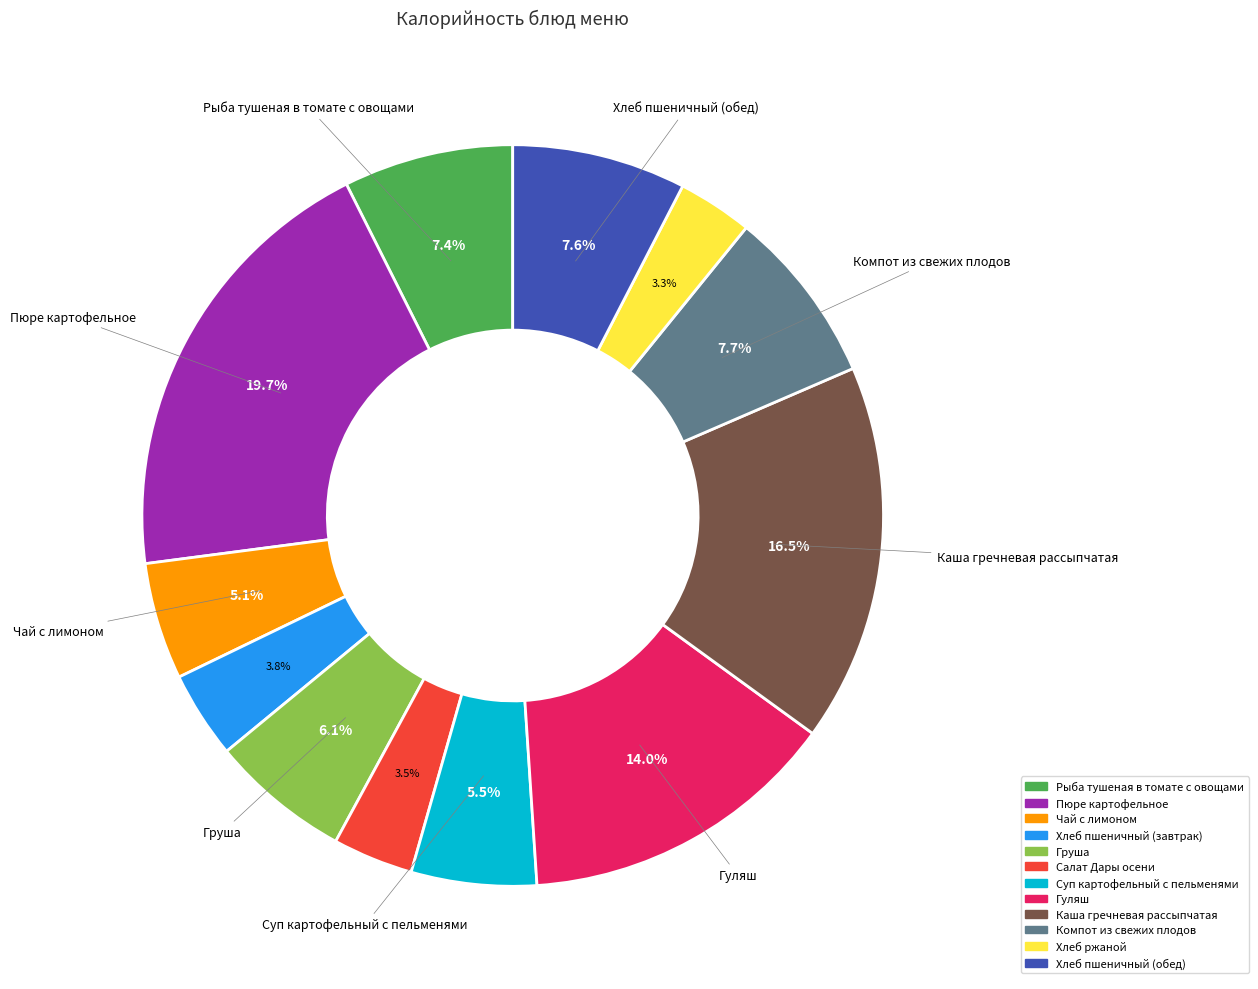

The Гуляш slice represents 14% of the pie. True or false?

True